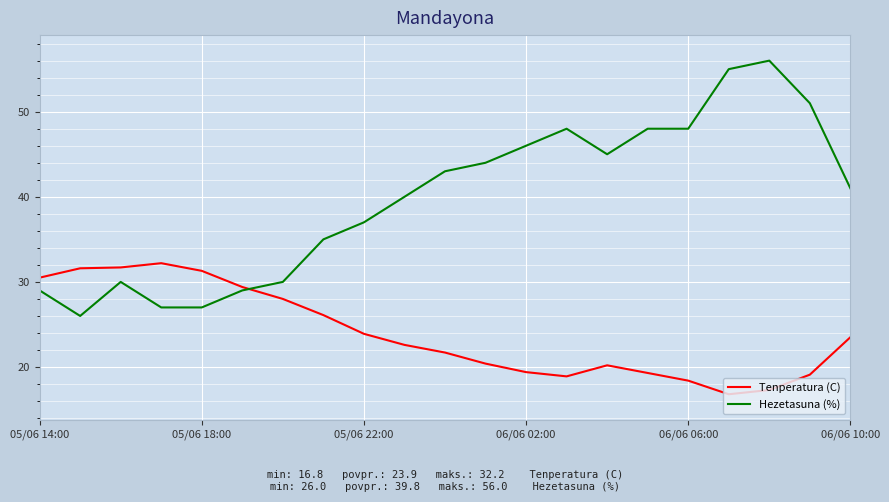

What is the minimum value shown in the chart?

16.8